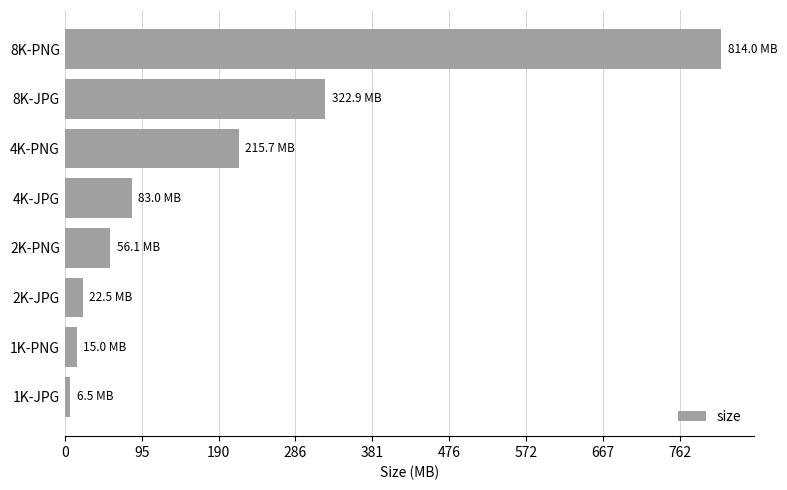

Are the bars horizontal?

Yes